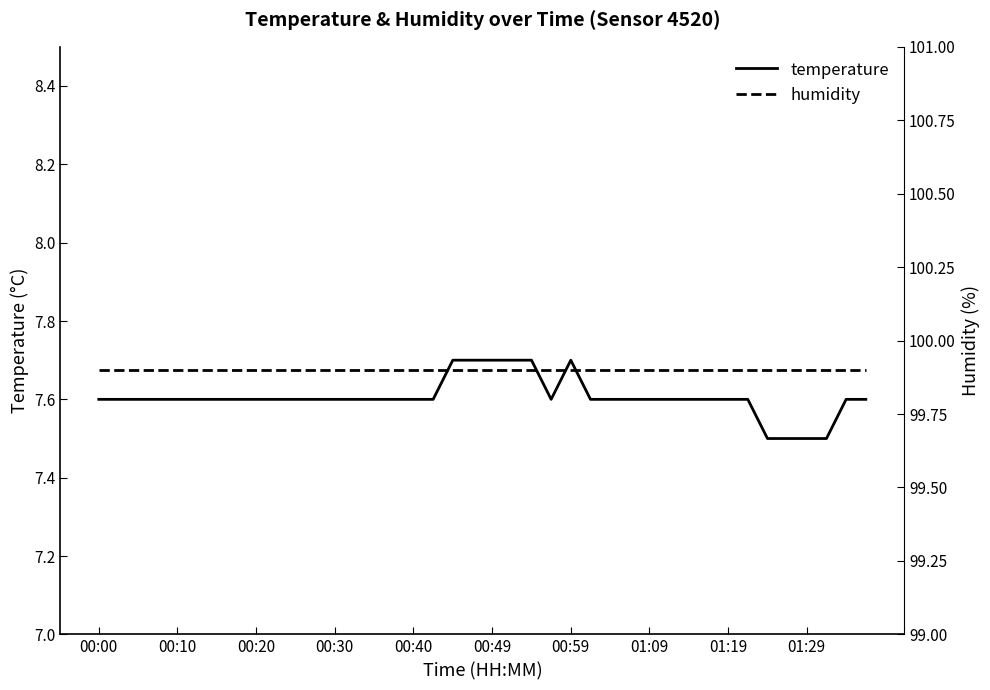

Which series ends up on top after the final intersection of humidity and temperature?

humidity